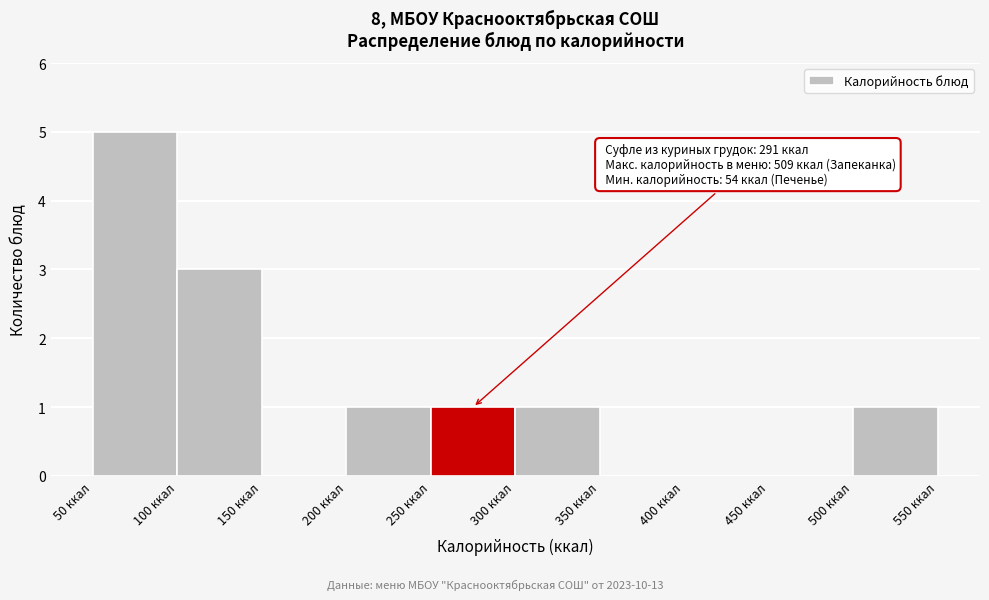

Which range on the x-axis has the tallest bar?

50 to 100